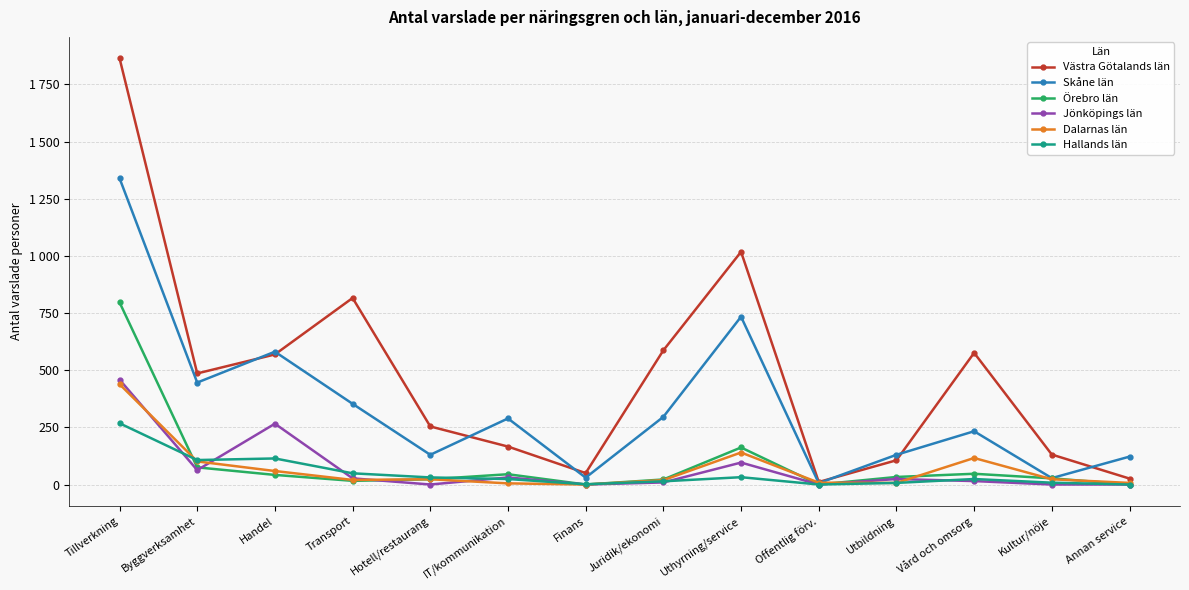

Which series has the largest total across all categories?

Västra Götalands län